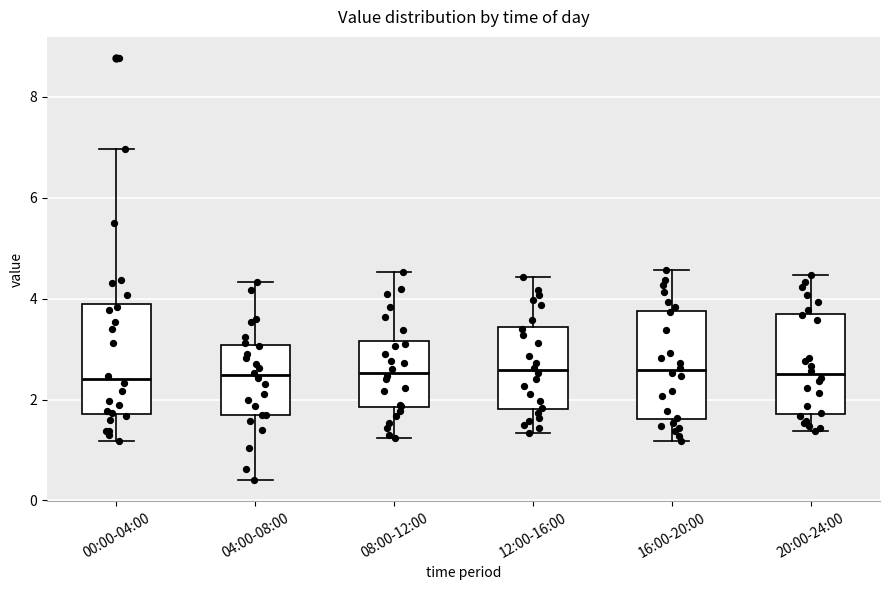

Reading left to right, transcribe this box plot: for each box, give where its median line is, the range the box spans, and where its two whiskers end, as read against the y-axis. The values are not printed on the chart, so give them approximately, as read against the axis.

00:00-04:00: median 2.4, box 1.8 to 3.8, whiskers 1.2 to 7.0
04:00-08:00: median 2.4, box 1.8 to 3.0, whiskers 0.4 to 4.4
08:00-12:00: median 2.6, box 1.8 to 3.2, whiskers 1.2 to 4.6
12:00-16:00: median 2.6, box 1.8 to 3.4, whiskers 1.4 to 4.4
16:00-20:00: median 2.6, box 1.6 to 3.8, whiskers 1.2 to 4.6
20:00-24:00: median 2.6, box 1.8 to 3.6, whiskers 1.4 to 4.4